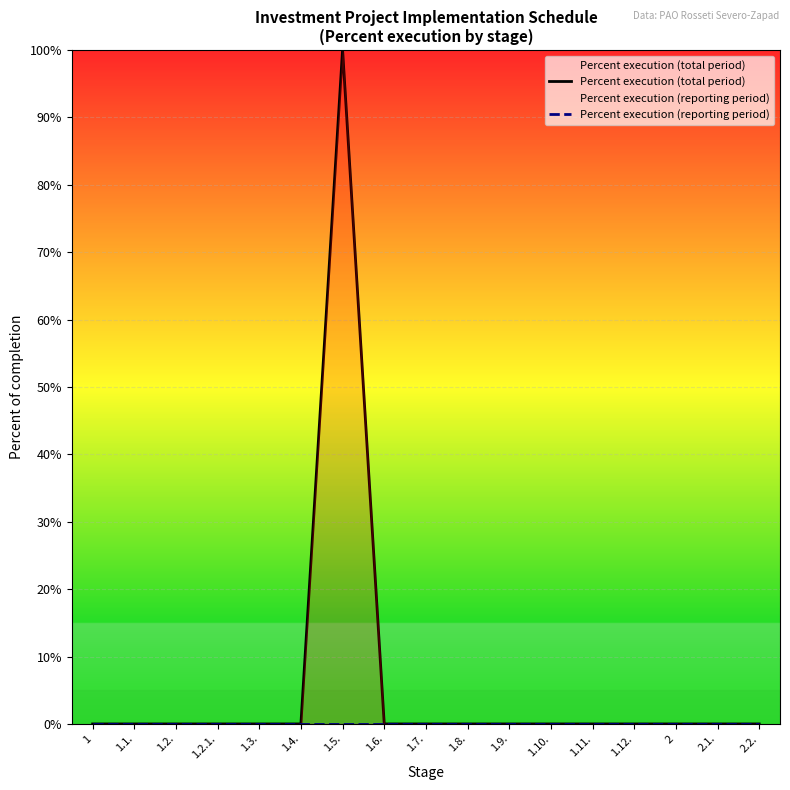

Reading left to right, transcribe all the data shown in this chart.

Percent execution (total period): 0	0	0	0	0	0	100	0	0	0	0	0	0	0	0	0	0
Percent execution (reporting period): 0	0	0	0	0	0	0	0	0	0	0	0	0	0	0	0	0